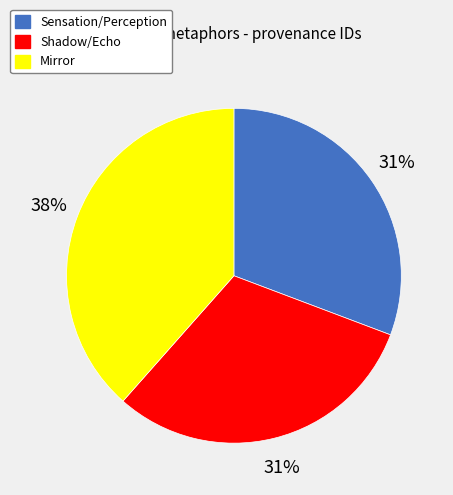

What percentage is the Shadow/Echo slice, to the nearest percent?

31%